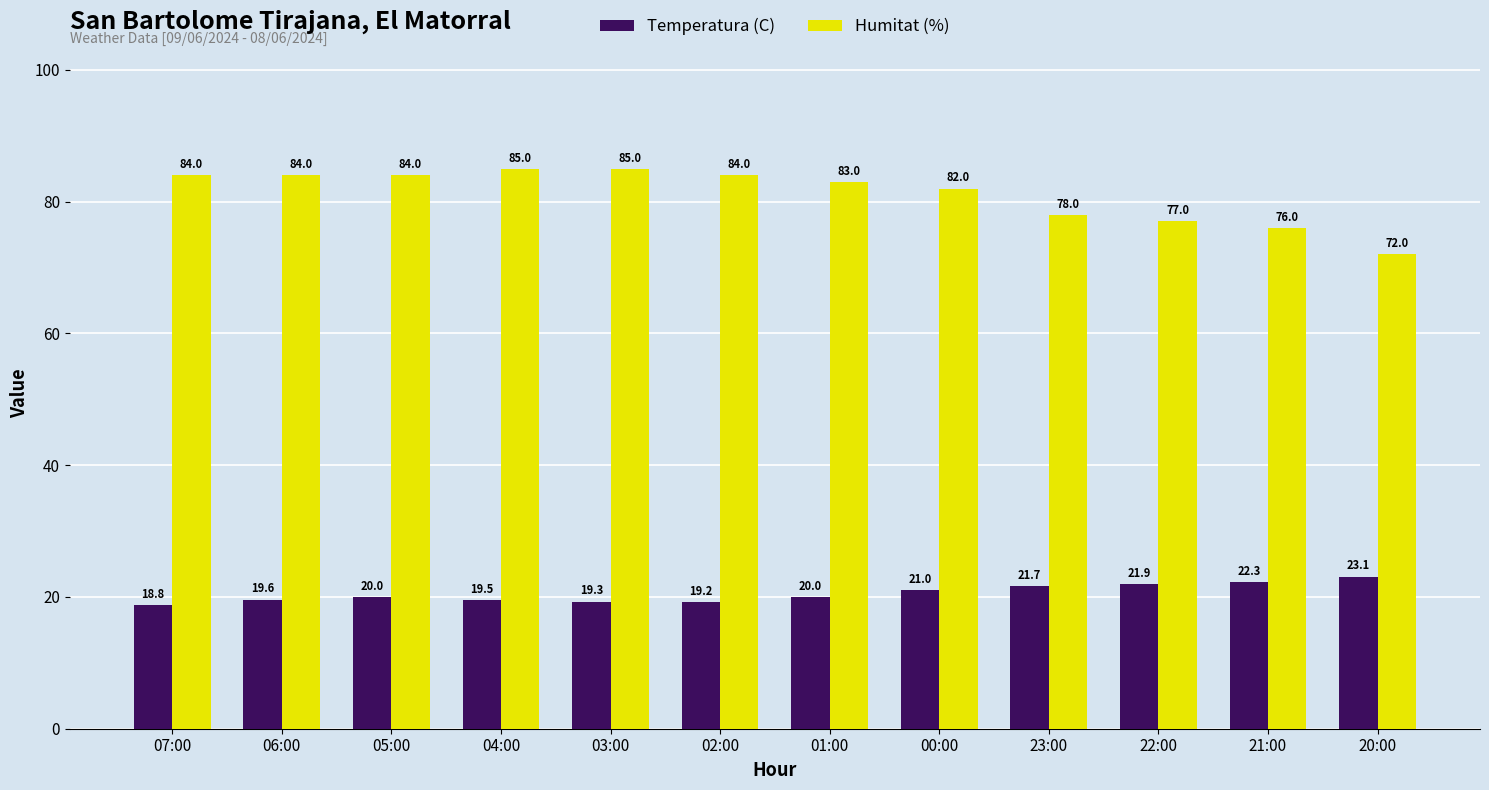

What is the label of the 12th bar from the right?

07:00